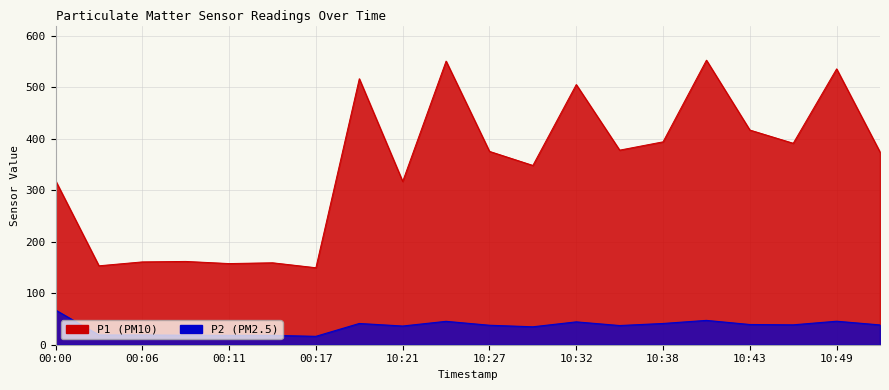

True or false: P2 and P1 cross at least once.

False